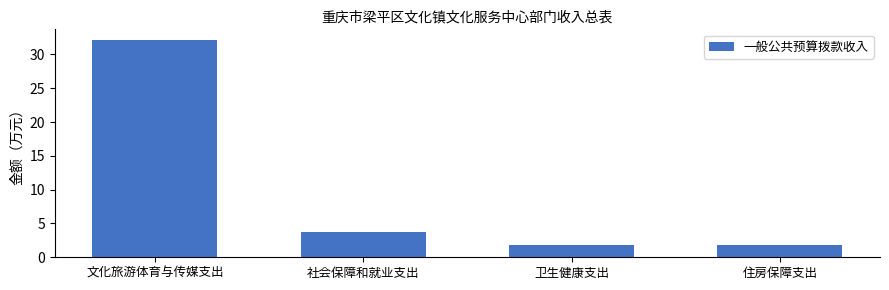

The chart shows a value of 1.9 at 住房保障支出. True or false?

True